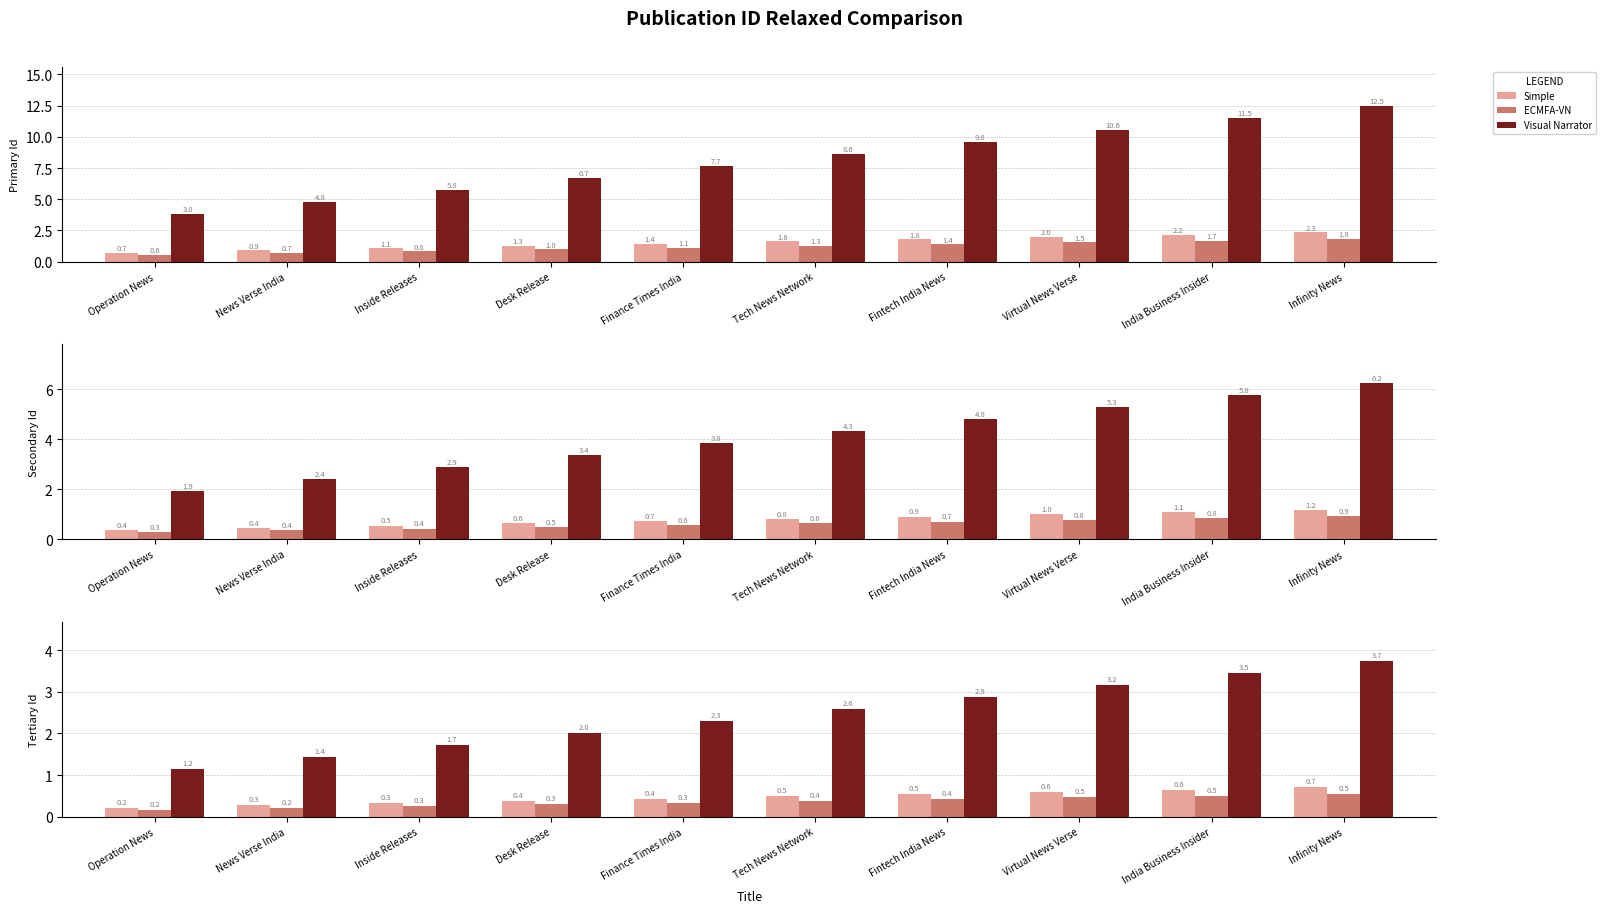

At which label is ECMFA-VN closest to 0?

Operation News